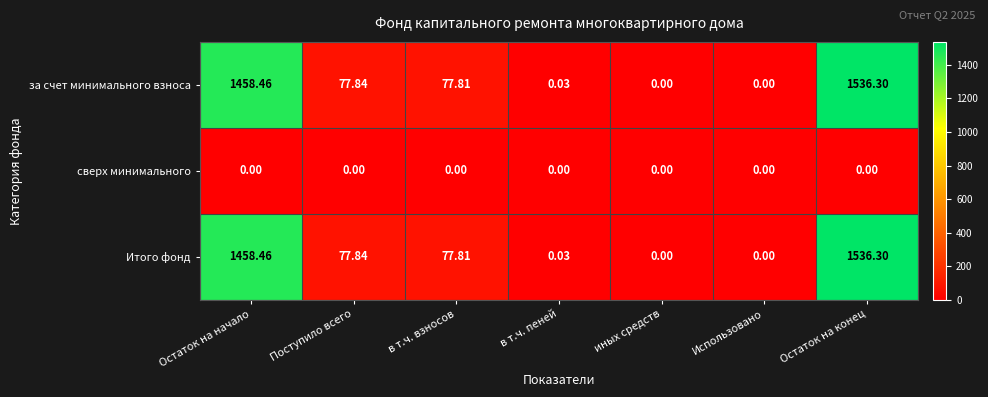

Where is за счет минимального взноса nearest to the value 768?

Поступило всего